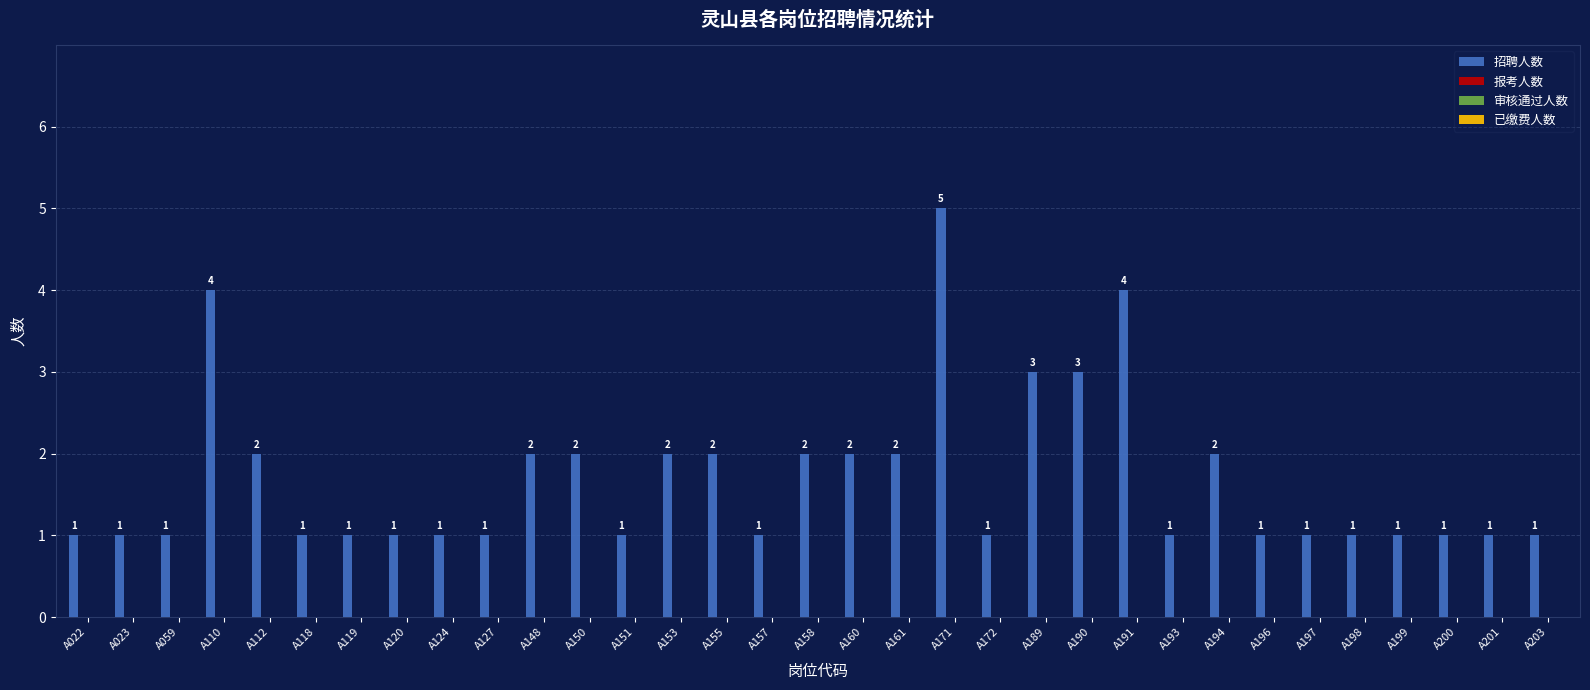

Count the values in the range 1 to 2.

28